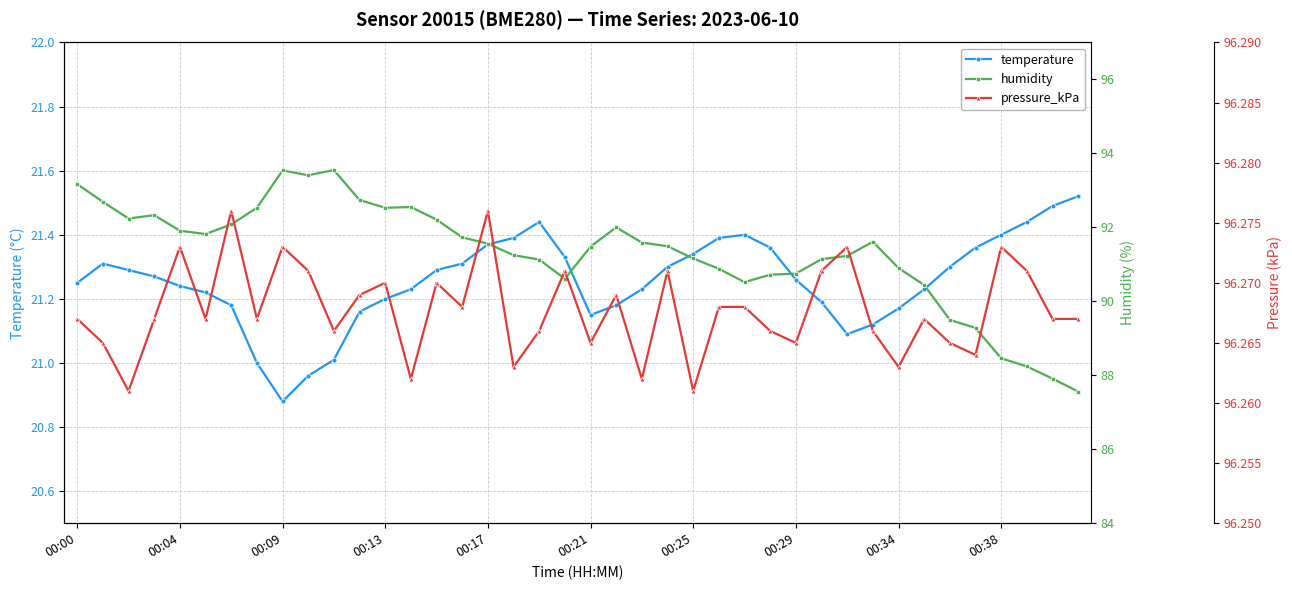

What is the difference between the maximum and minimum values in the temperature series?

0.6